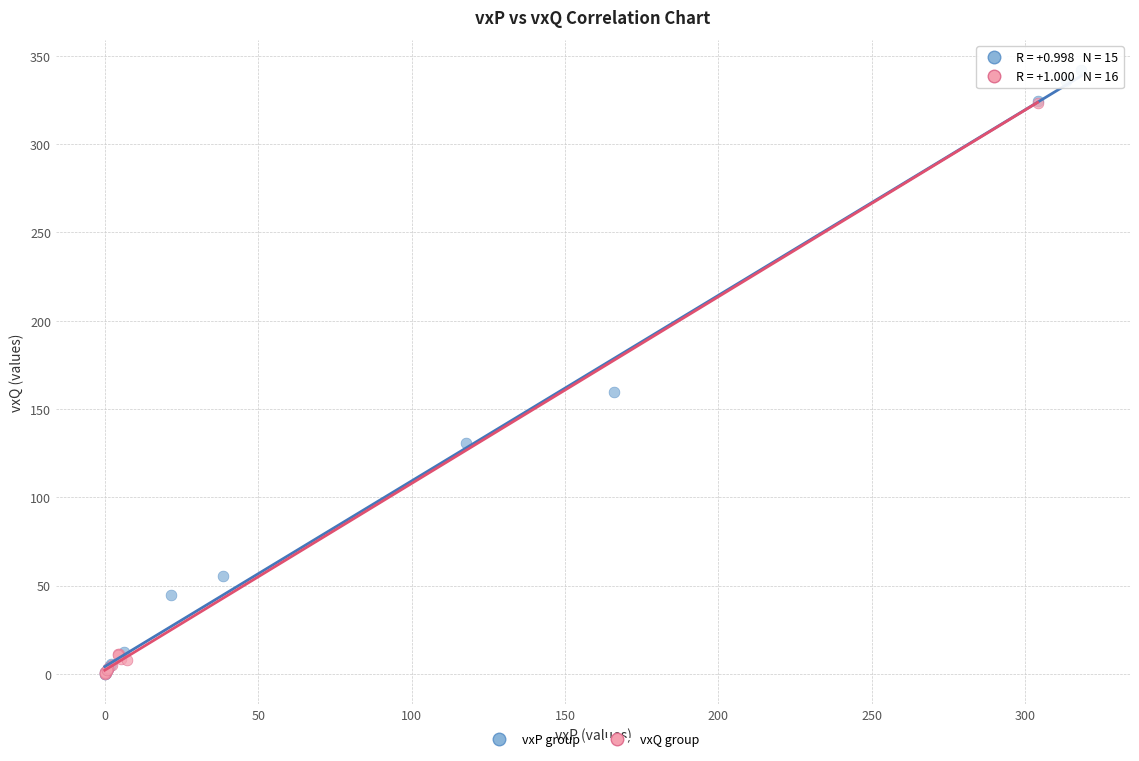

Which series has the largest Y range (max minus min)?

vxP group